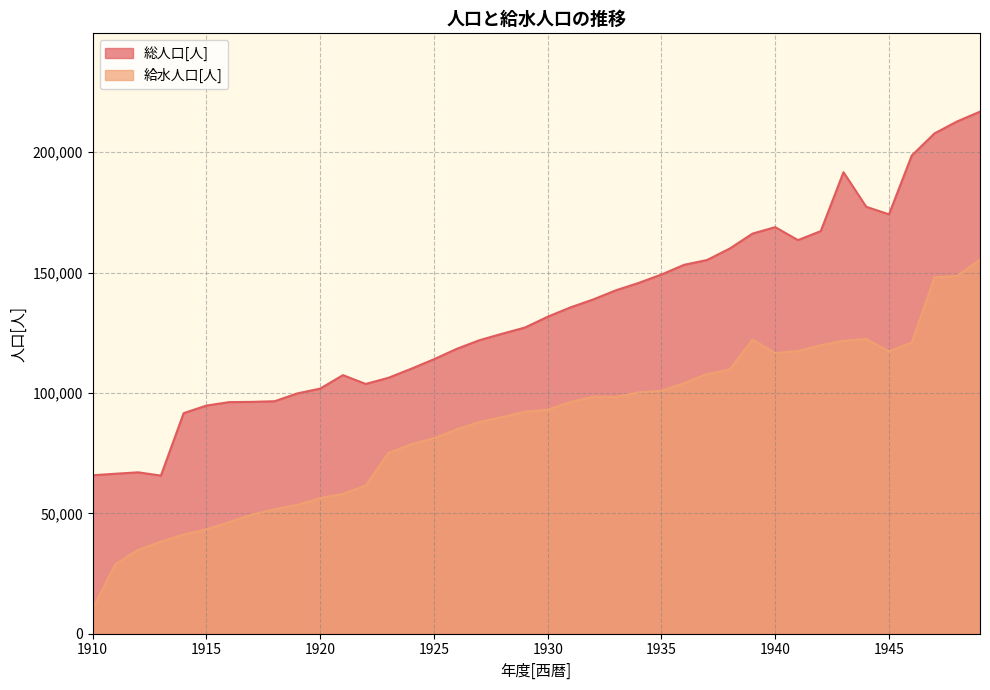

The 給水人口[人] series shows 109674 at 1938. True or false?

True